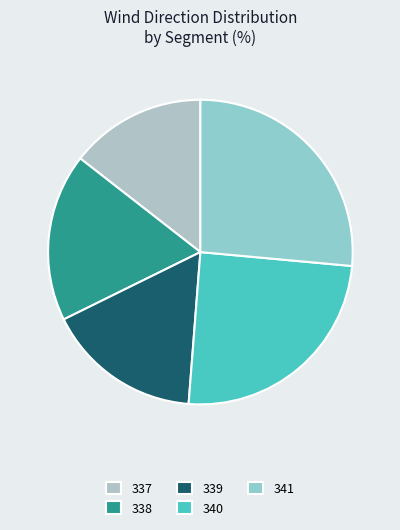

Does any single category account for the majority?

No